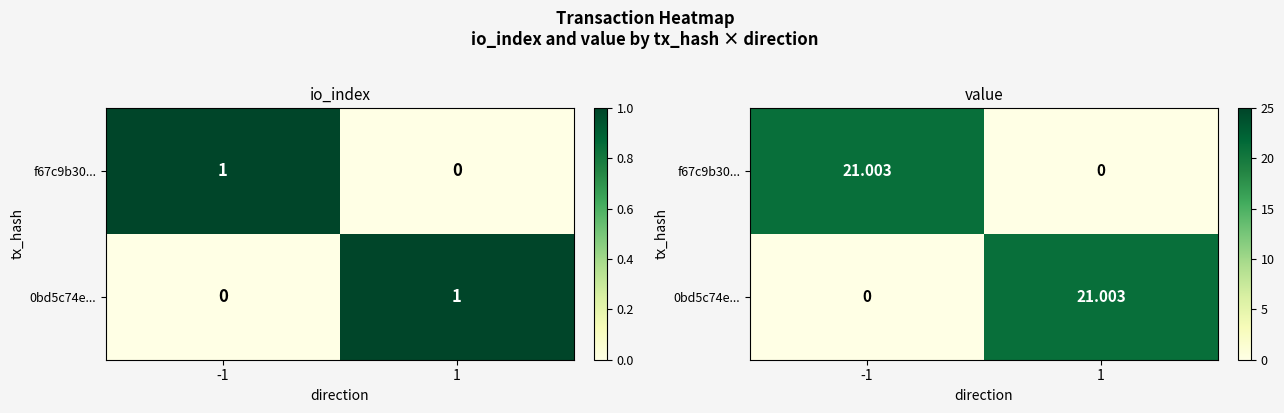

How many values in 0bd5c74e... are above zero?

1